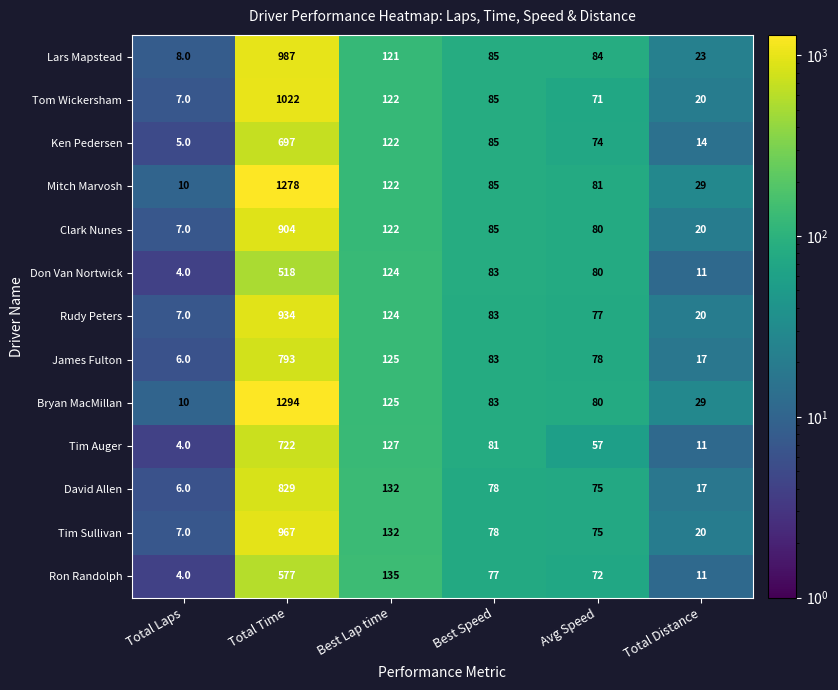

What is the difference between the maximum and minimum values in the David Allen series?

823